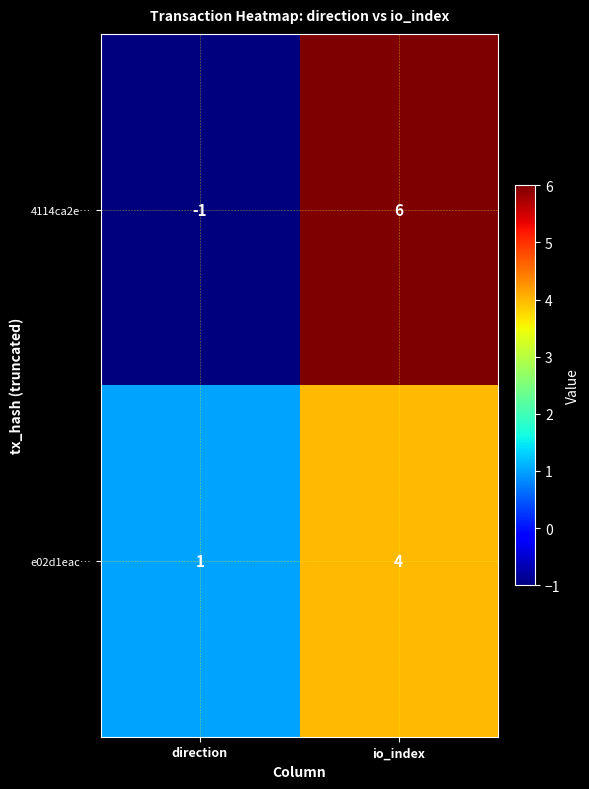

Read the e02d1eac… value at io_index.

4